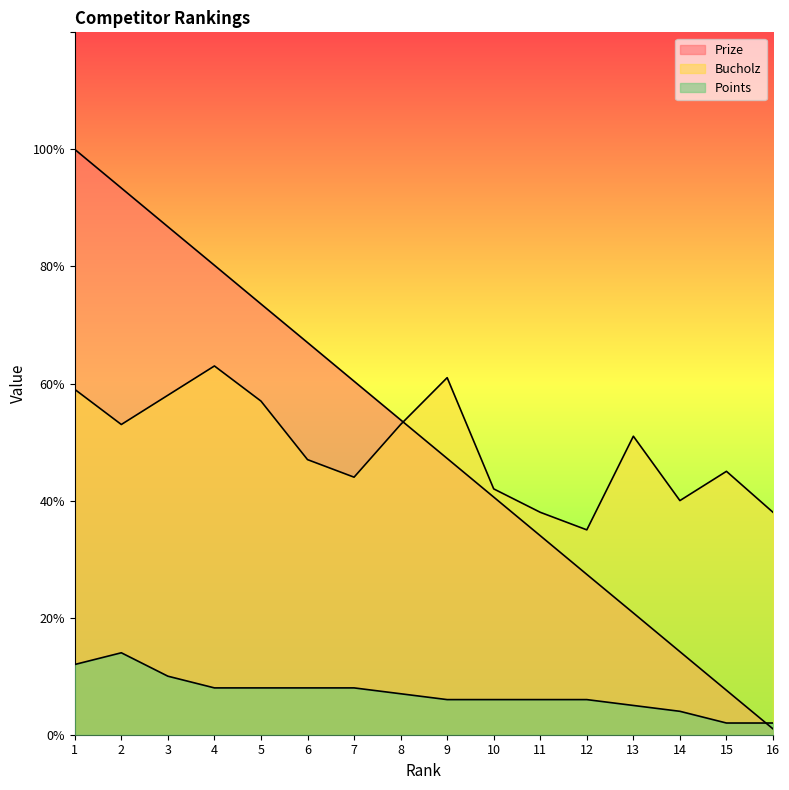

What is the average value of the Points series?

7.0